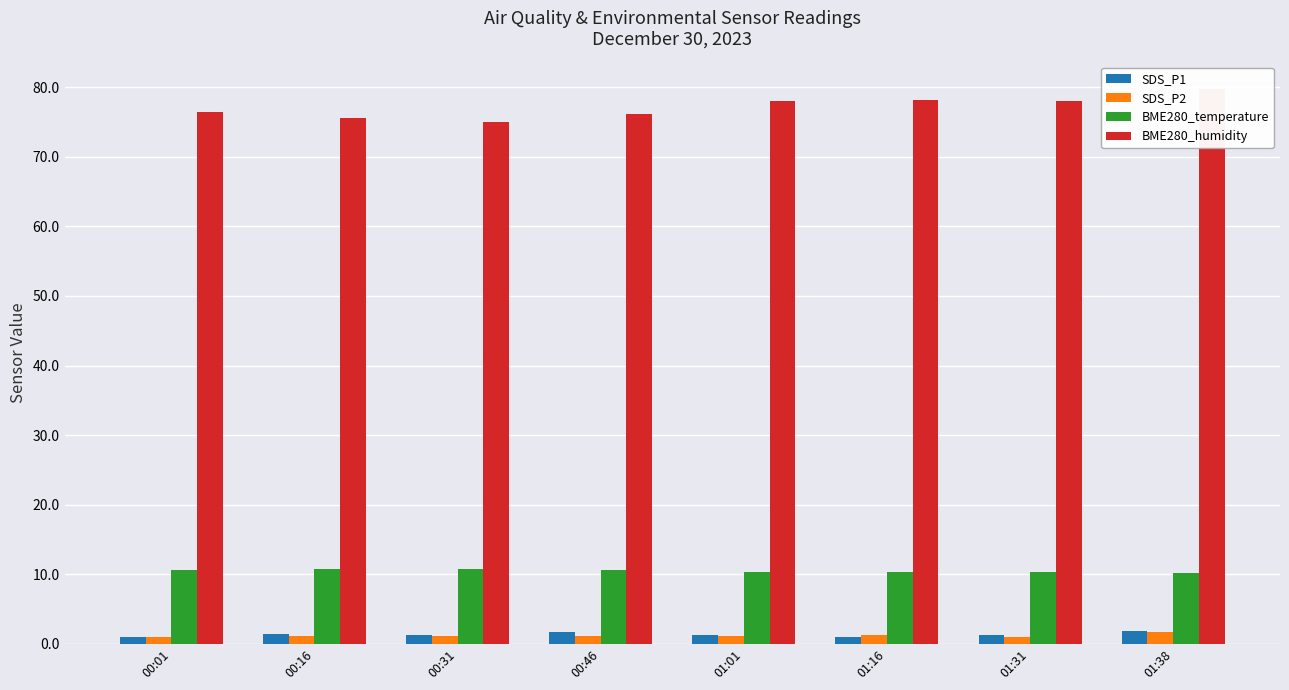

Are the bars grouped side by side (vs. stacked)?

Yes